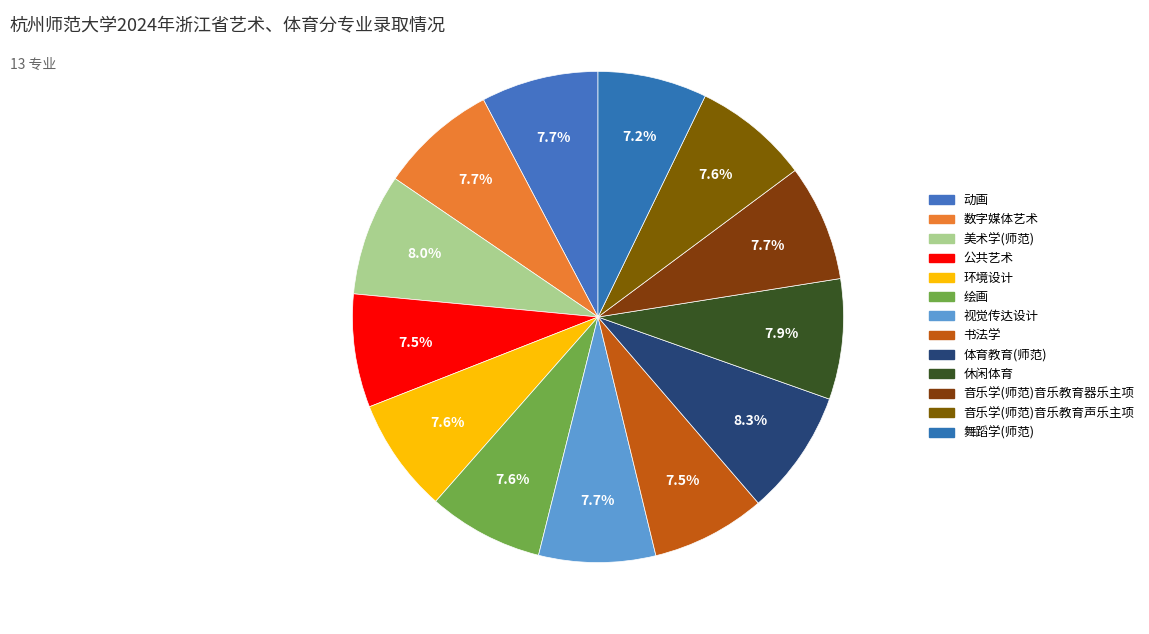

What is the smallest slice in the pie chart?

舞蹈学(师范)